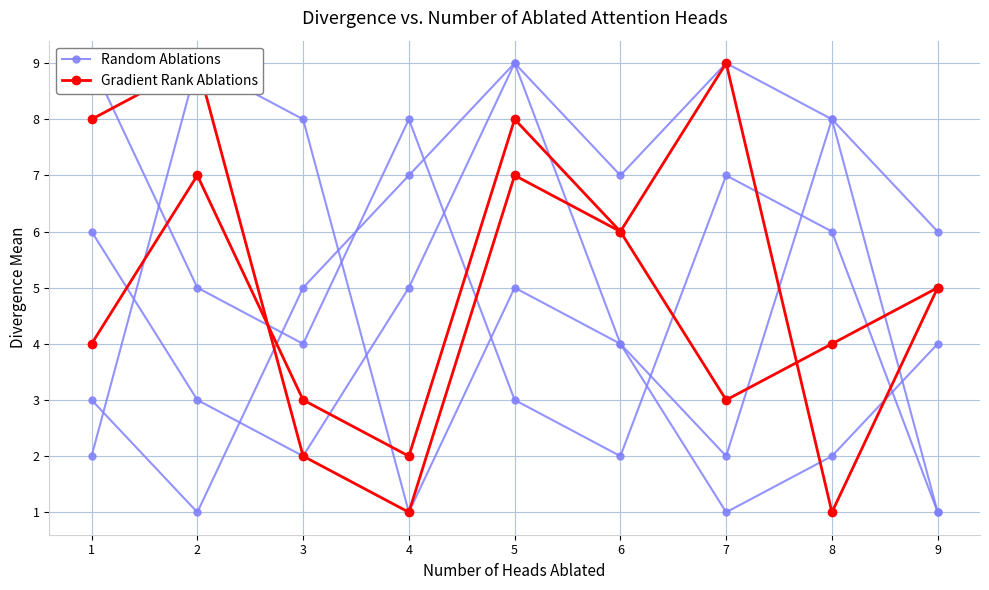

Where is the first local maximum for Random Ablations?

2